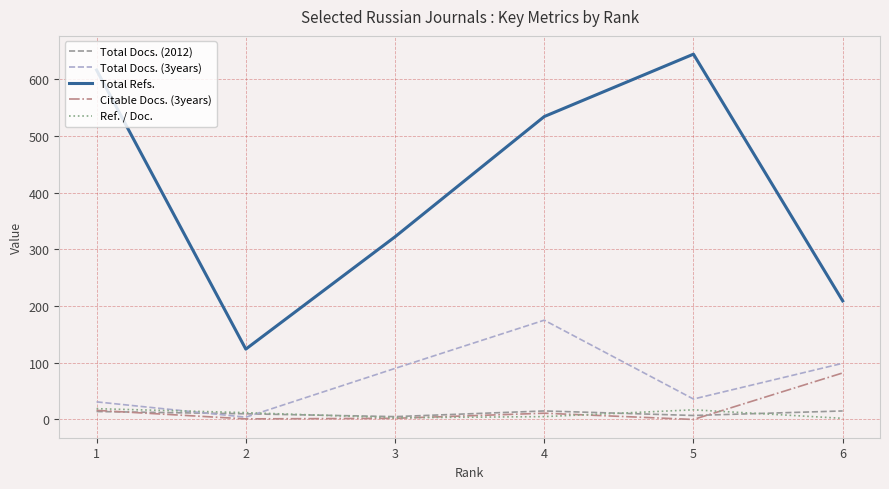

What are all the series names shown in the legend?

Total Docs. (2012), Total Docs. (3years), Total Refs., Citable Docs. (3years), Ref. / Doc.